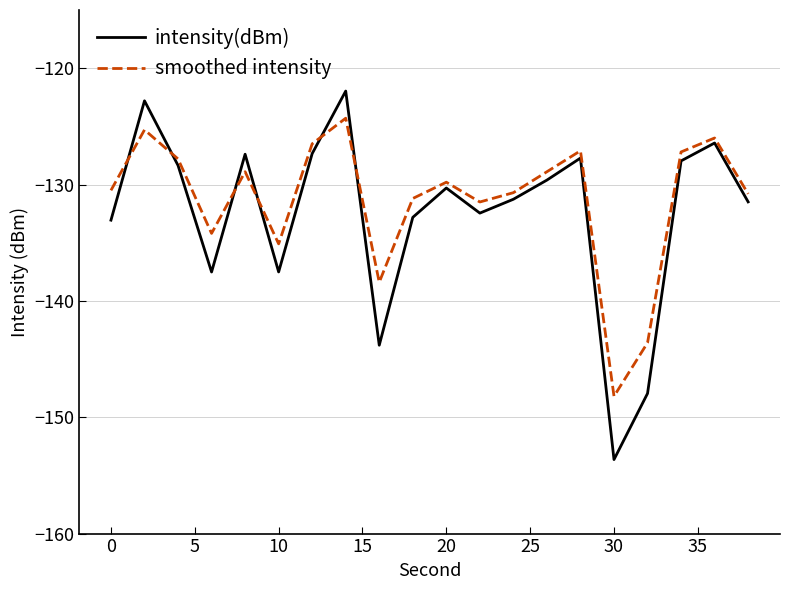

What is the lowest value of the smoothed intensity series?

-148.2